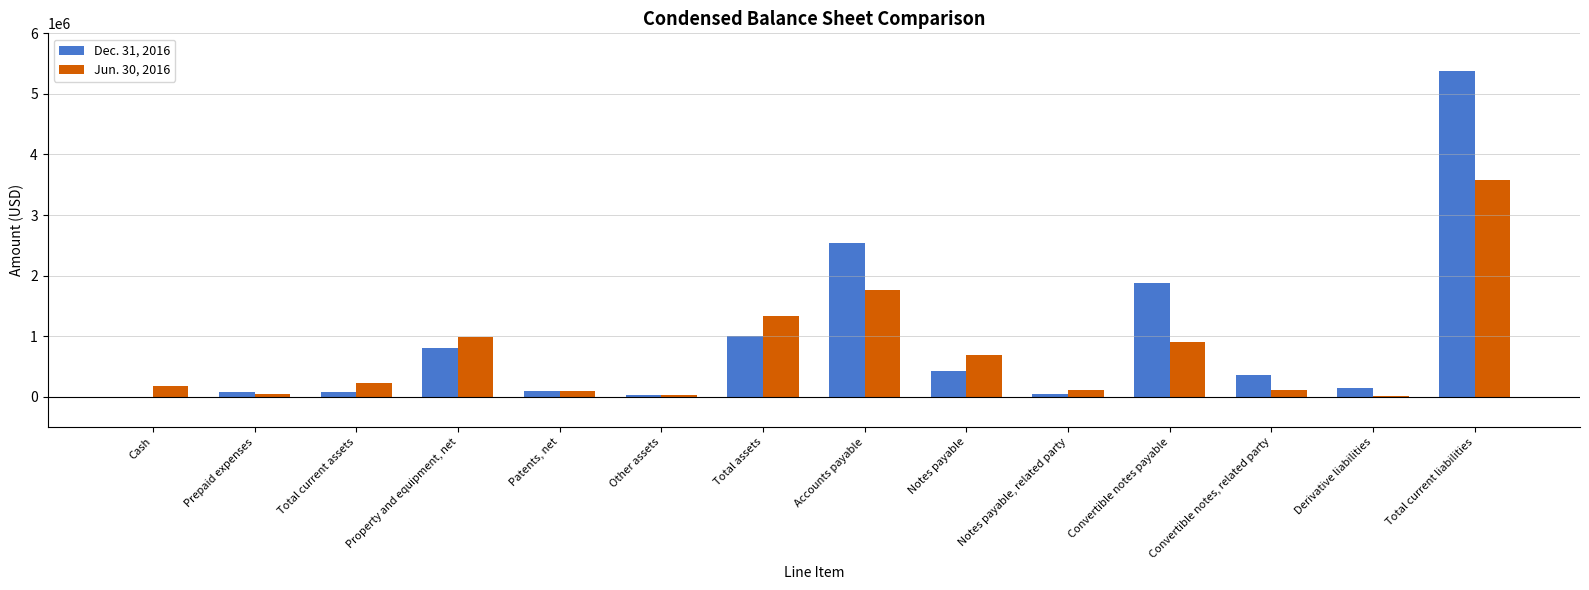

At which category is the sum across all series the highest?

Total current liabilities